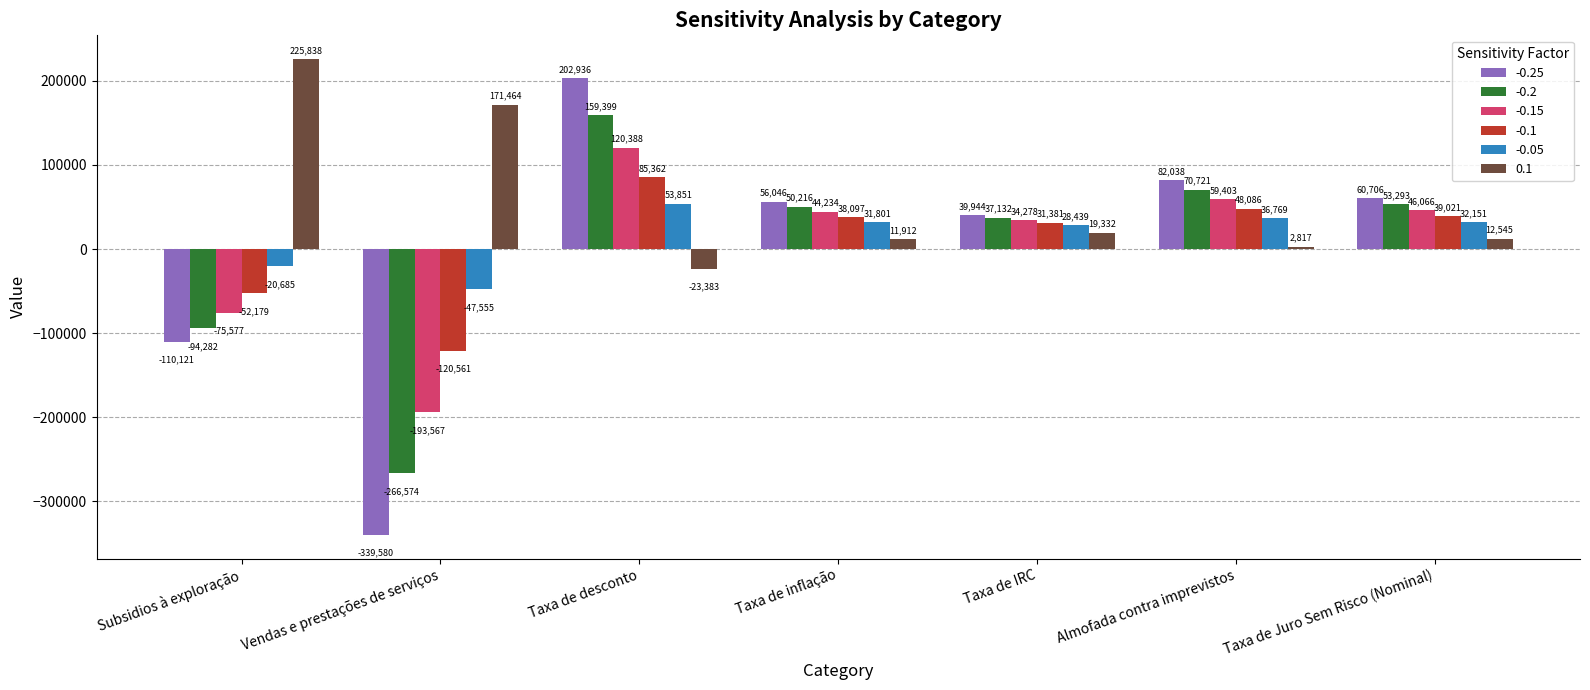

Rank the series at Taxa de inflação from lowest to highest value.

0.1, -0.05, -0.1, -0.15, -0.2, -0.25